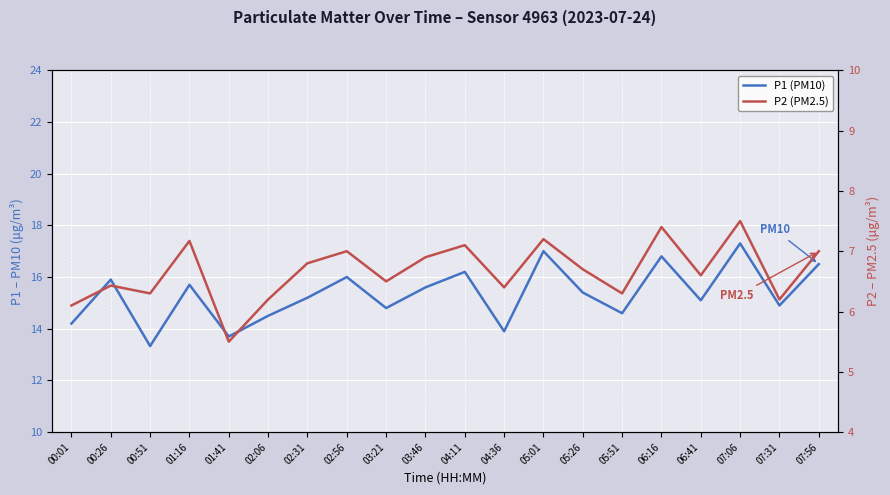

How many lines are shown in the chart?

2